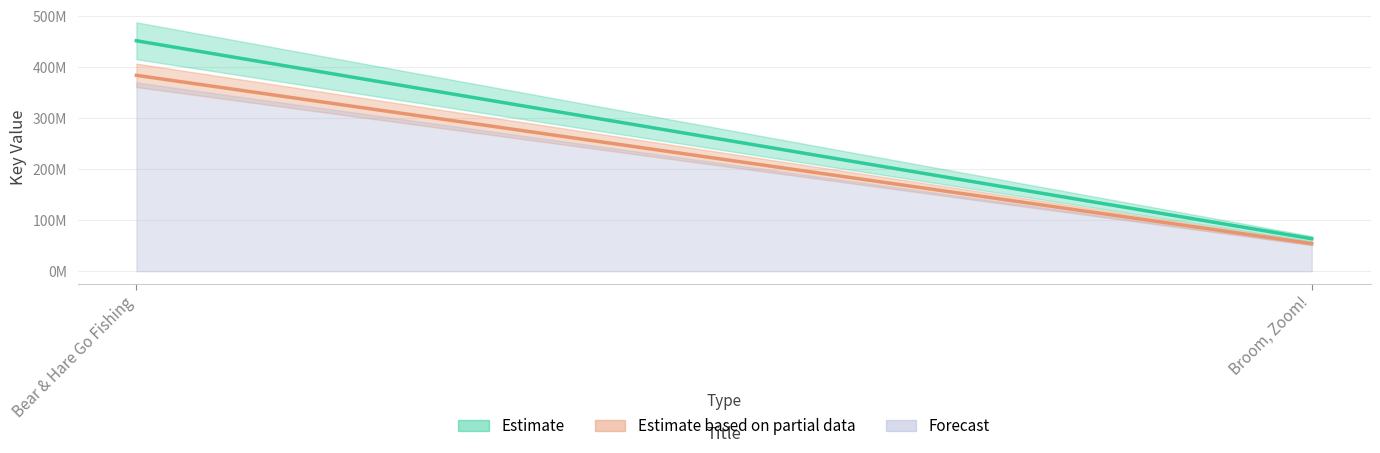

What is the sum of all Estimate values?

515912593